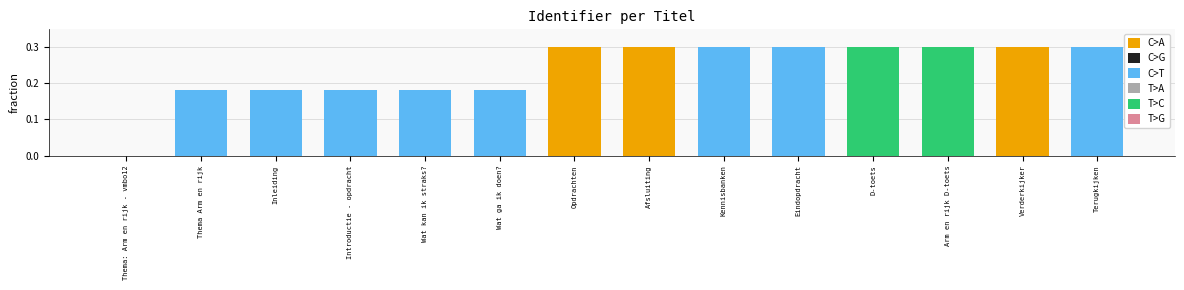

Between Terugkijken and Inleiding, which is larger?

Terugkijken